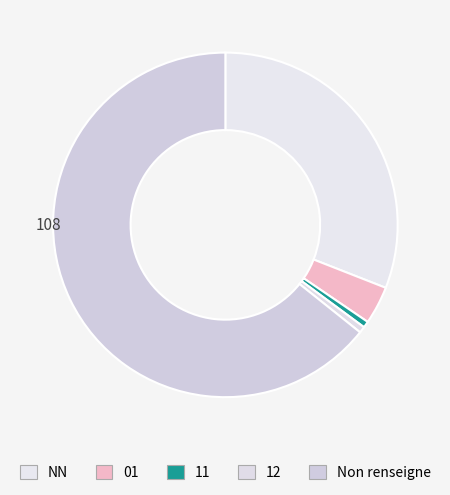

How many slices are in this pie chart?

5